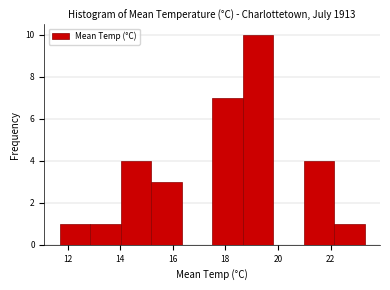

Reading left to right, list every bar in this chart as the range it spans on the x-axis followed by its height. Neither the bar edges nor the heights are printed on the chart, so give them approximately, as read against the axes.

11.70 to 12.86: 1
12.86 to 14.02: 1
14.02 to 15.18: 4
15.18 to 16.34: 3
16.34 to 17.50: 0
17.50 to 18.66: 7
18.66 to 19.82: 10
19.82 to 20.98: 0
20.98 to 22.14: 4
22.14 to 23.30: 1